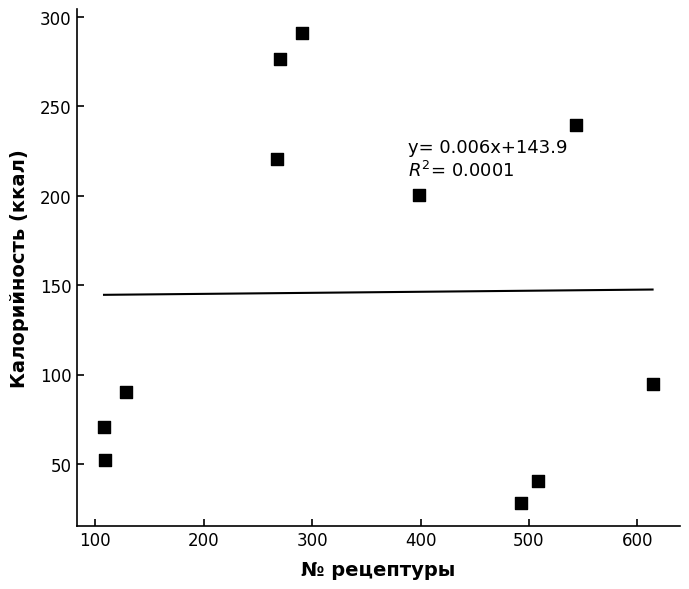

What is the average X value?

339.2